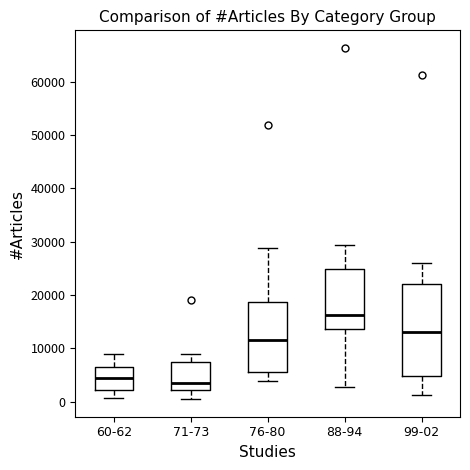

Where is the lower edge of the box for 60-62 on the y-axis? The values are not printed on the chart, so give them approximately, as read against the axis.

2000